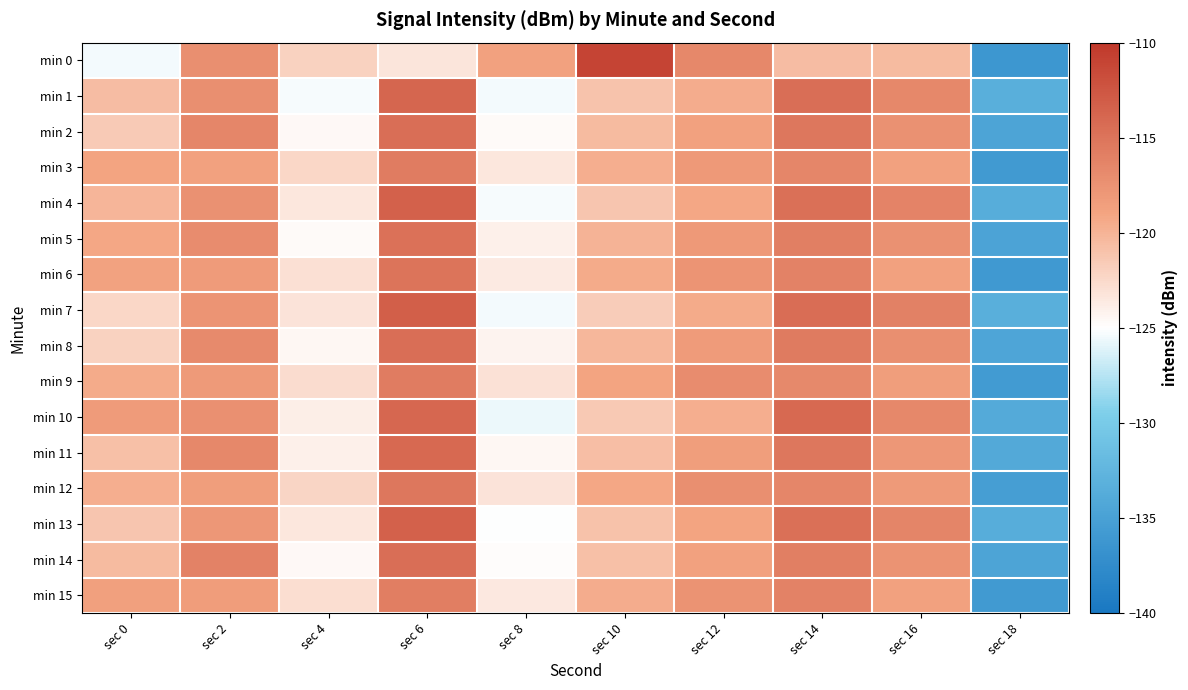

Rank the series at sec 18 from highest to lowest value.

min 7, min 1, min 4, min 13, min 10, min 11, min 8, min 2, min 14, min 5, min 12, min 9, min 3, min 15, min 6, min 0